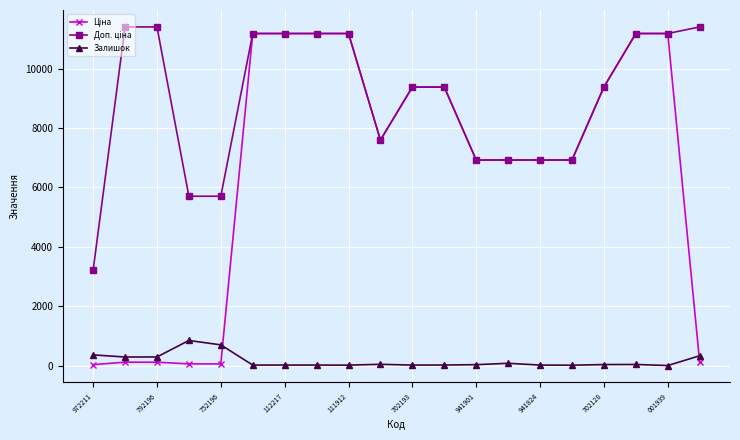

What is the maximum value for Залишок?

845.0